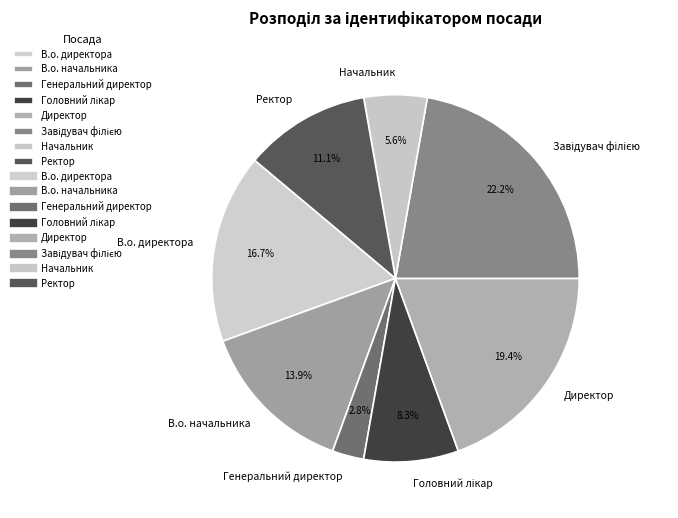

To the nearest percent, what is the difference between the largest and smallest slice percentages?

19%